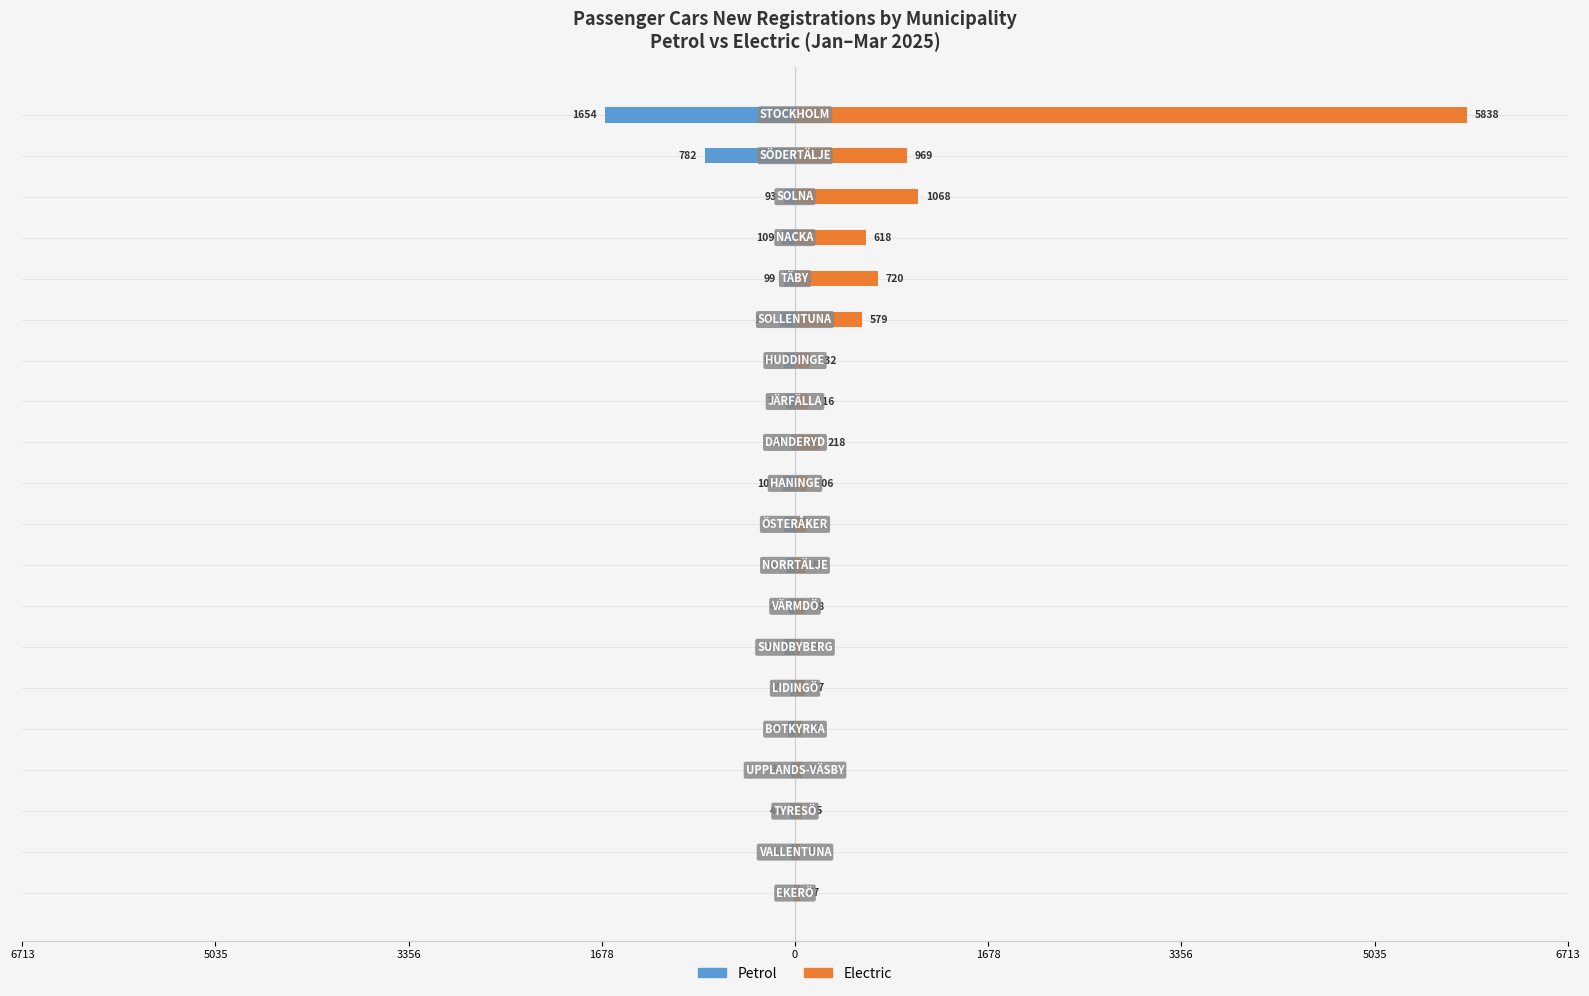

True or false: Electric has a value of 212 at 15.

False